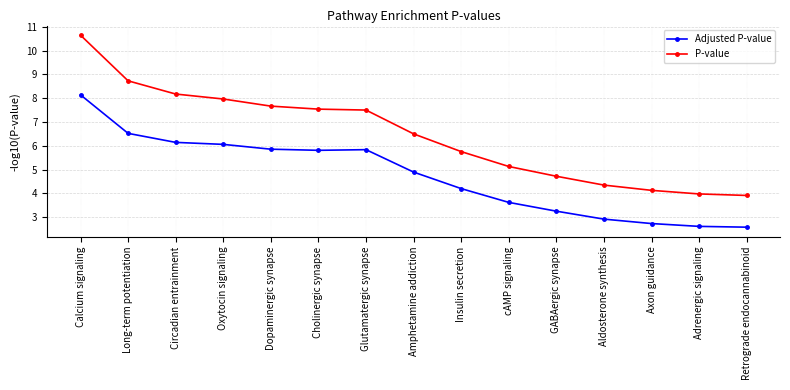

What position from the right is Axon guidance?

3